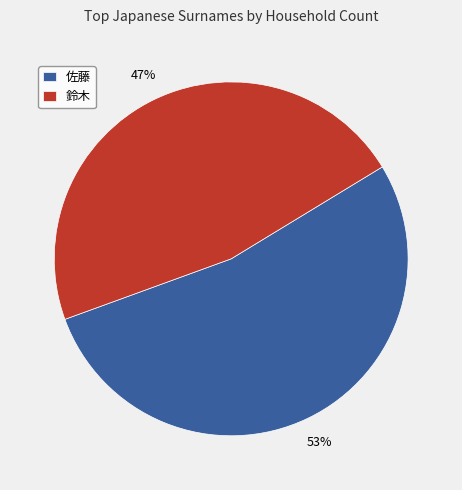

Is there any slice that represents more than half of the pie?

Yes